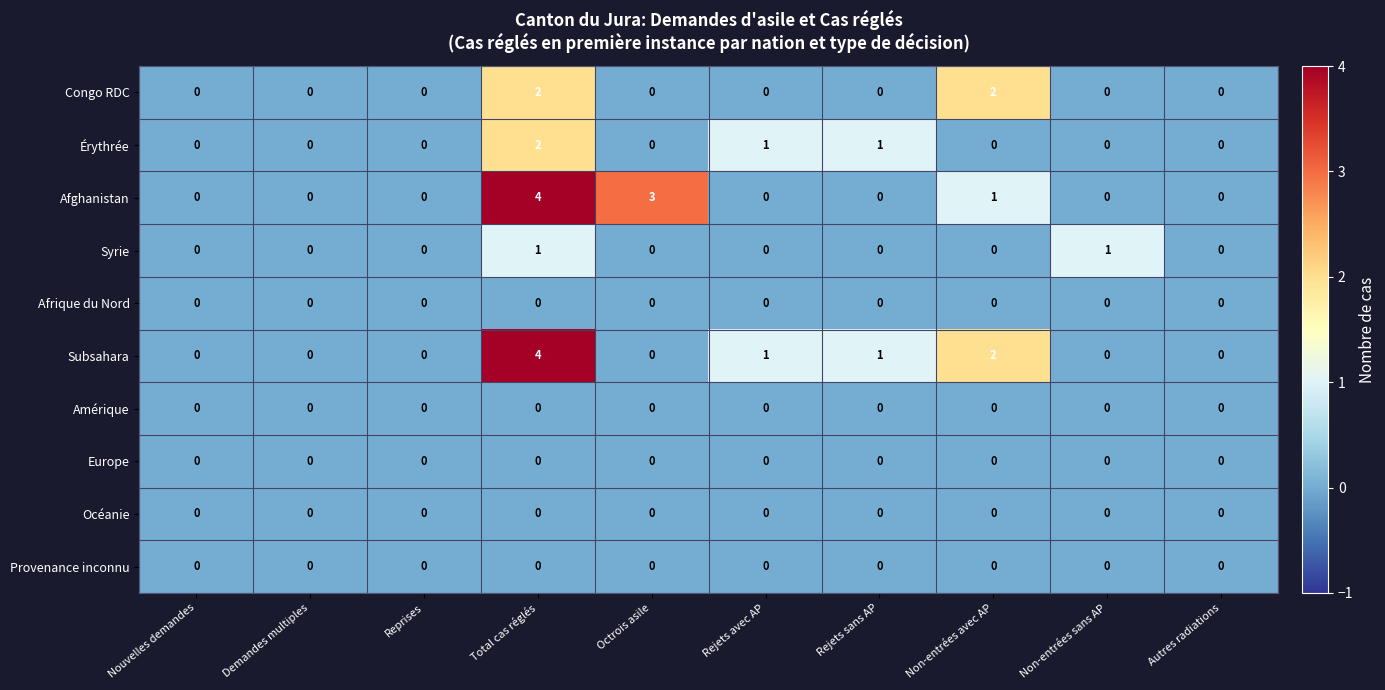

Which series has the largest total across all categories?

row_2